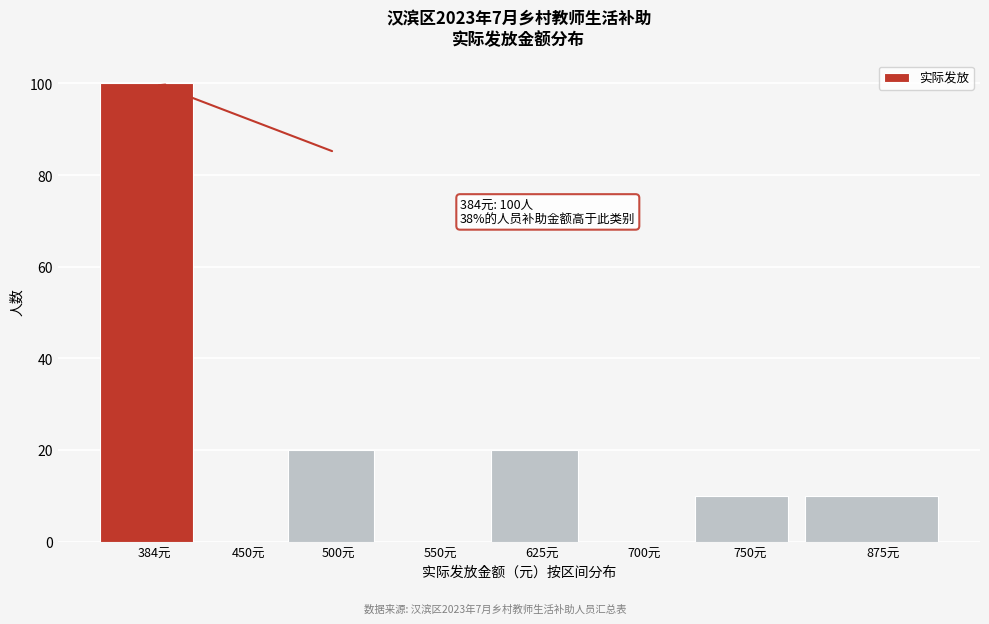

Reading left to right, transcribe all the data shown in this chart.

384元=100	450元=0	500元=20	550元=0	625元=20	700元=0	750元=10	875元=10